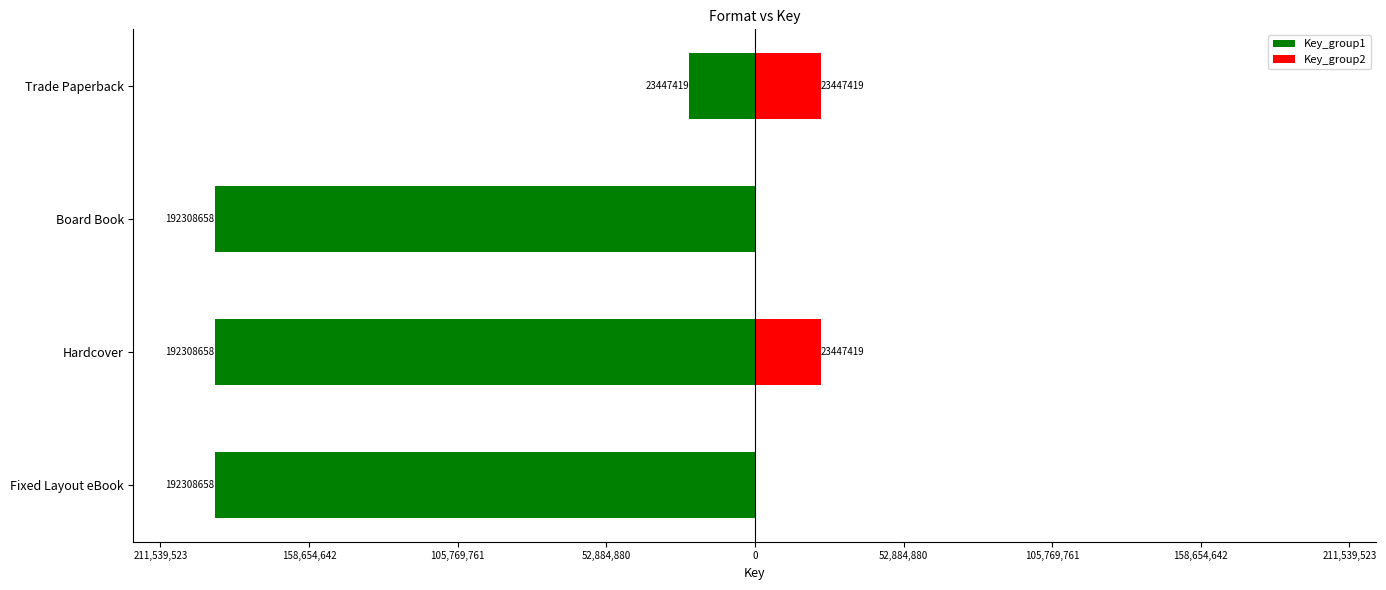

Reading left to right, transcribe all the data shown in this chart.

Key_group1: -192308658	-192308658	-192308658	-23447419
Key_group2: 0	23447419	0	23447419